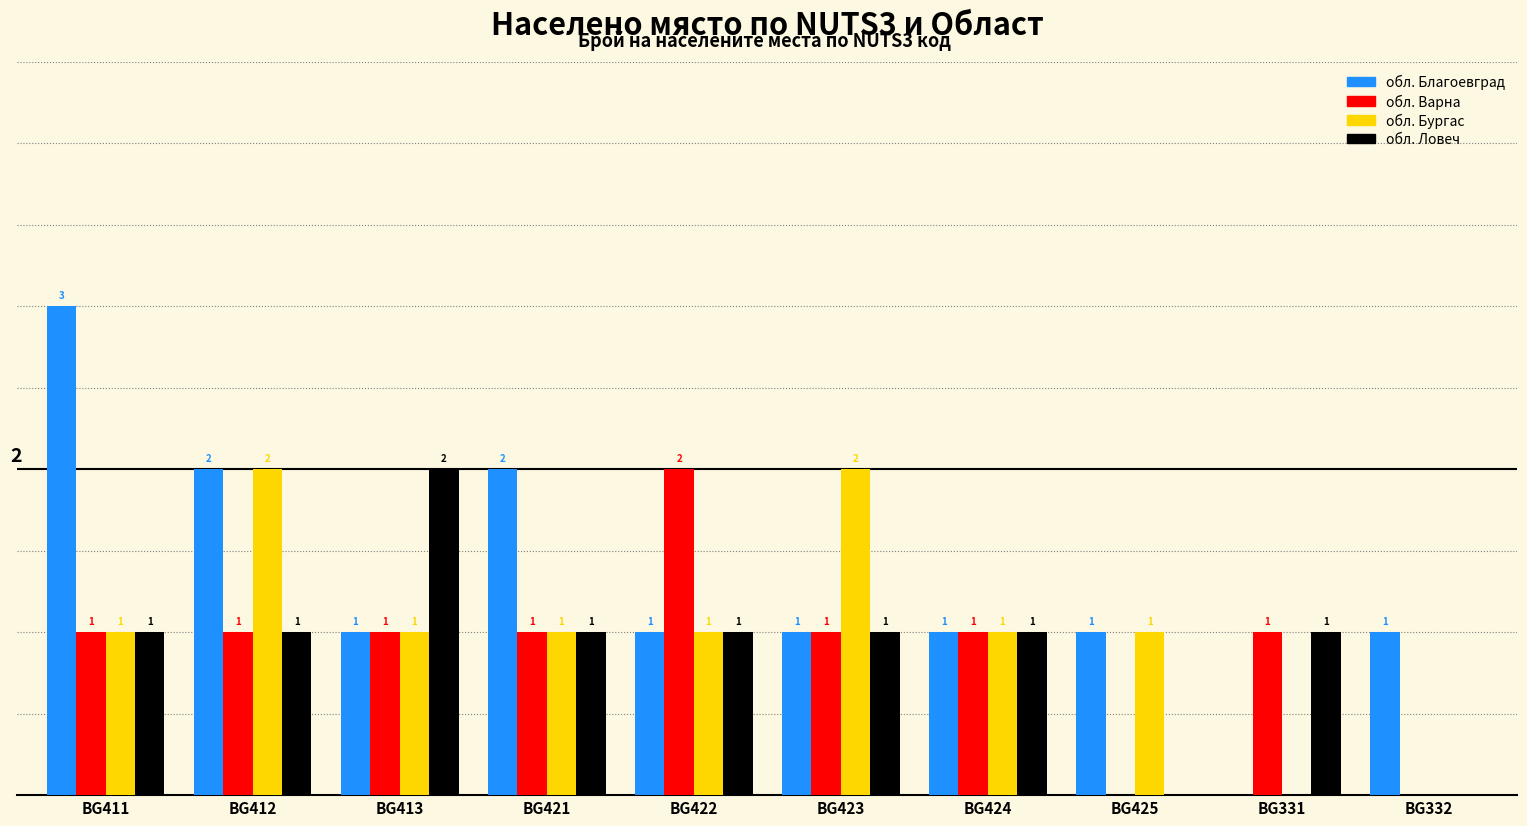

Which category has the highest value across all series?

BG411